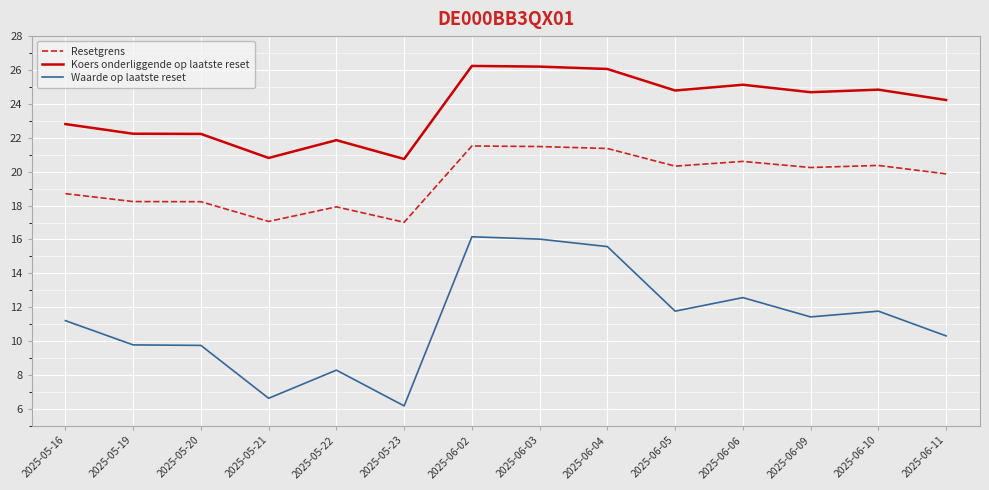

How many lines are shown in the chart?

3